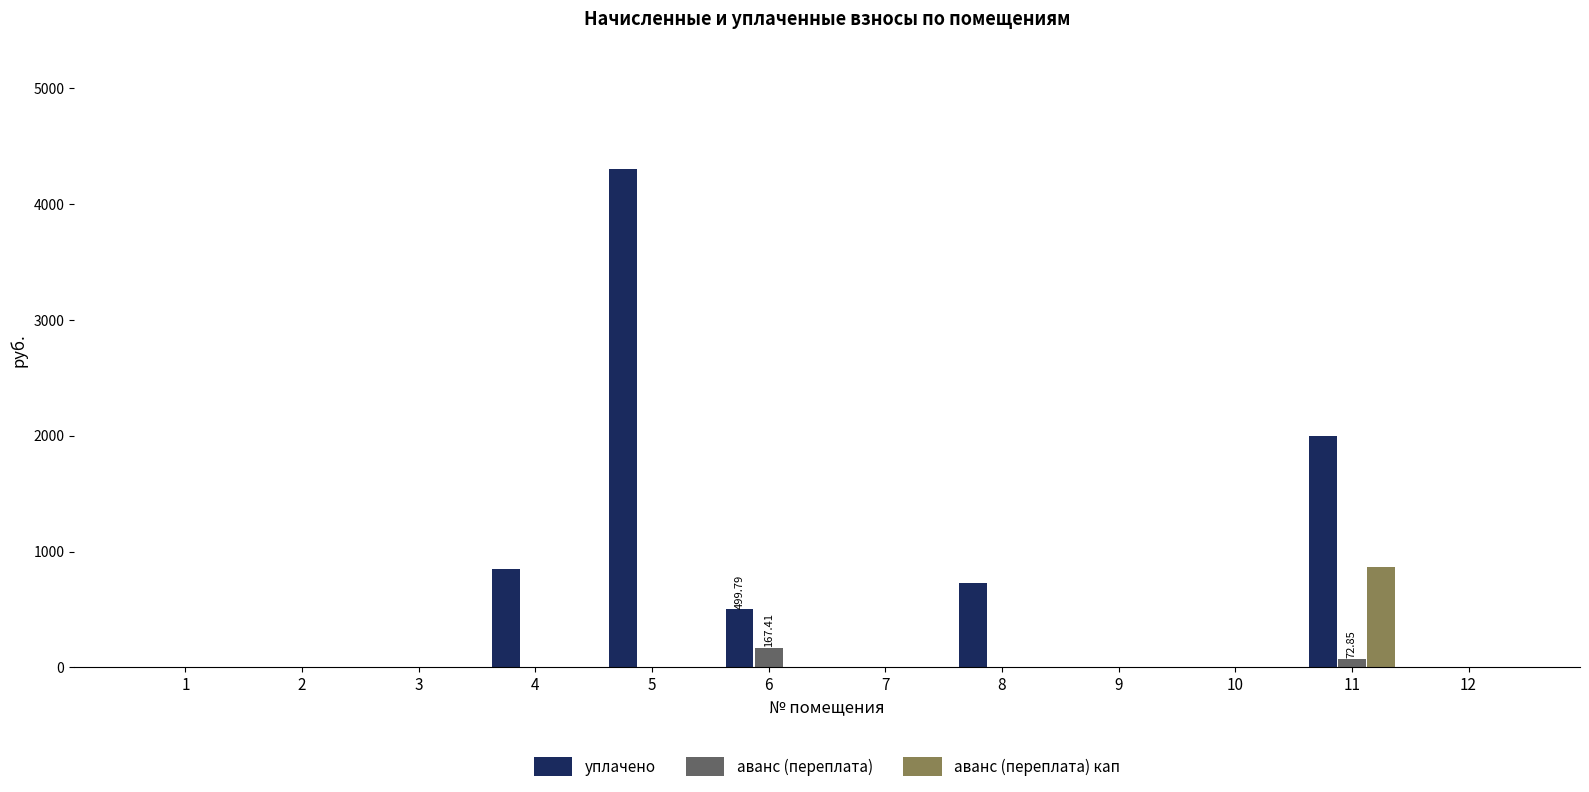

At which category is the sum across all series the highest?

5